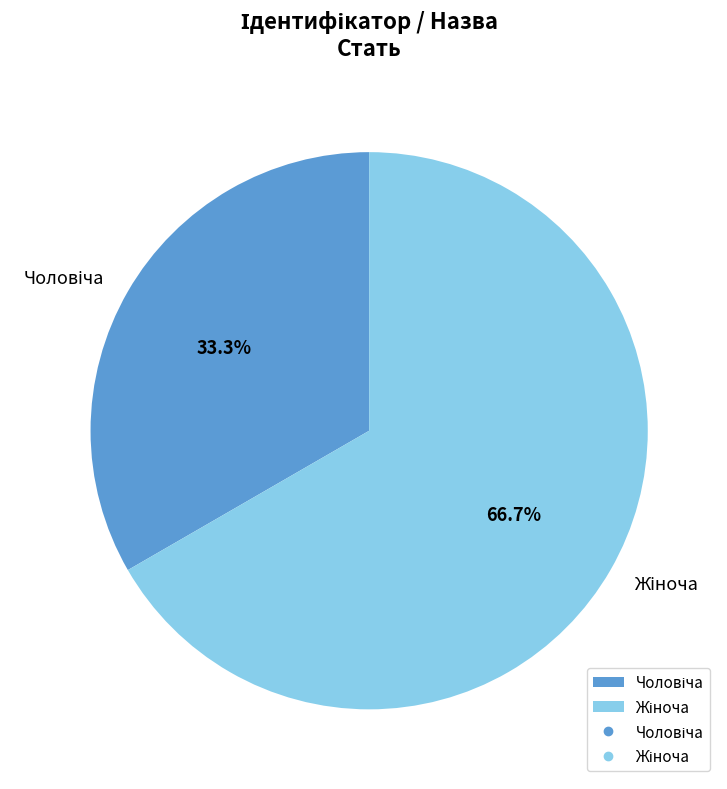

Is there any slice that represents more than half of the pie?

Yes